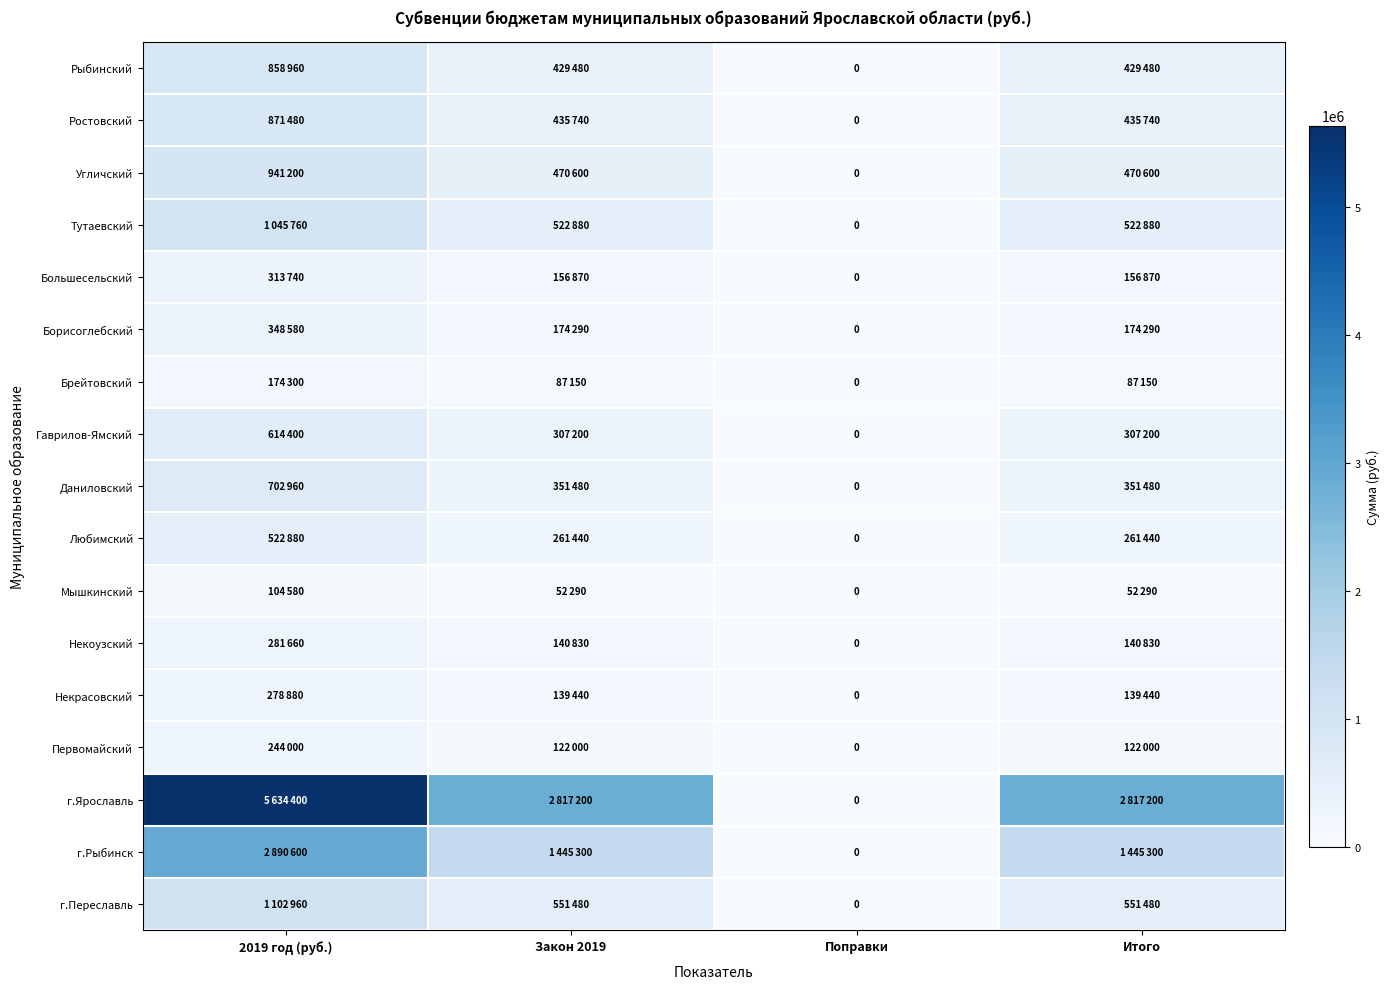

Which series has the largest total across all categories?

г.Ярославль